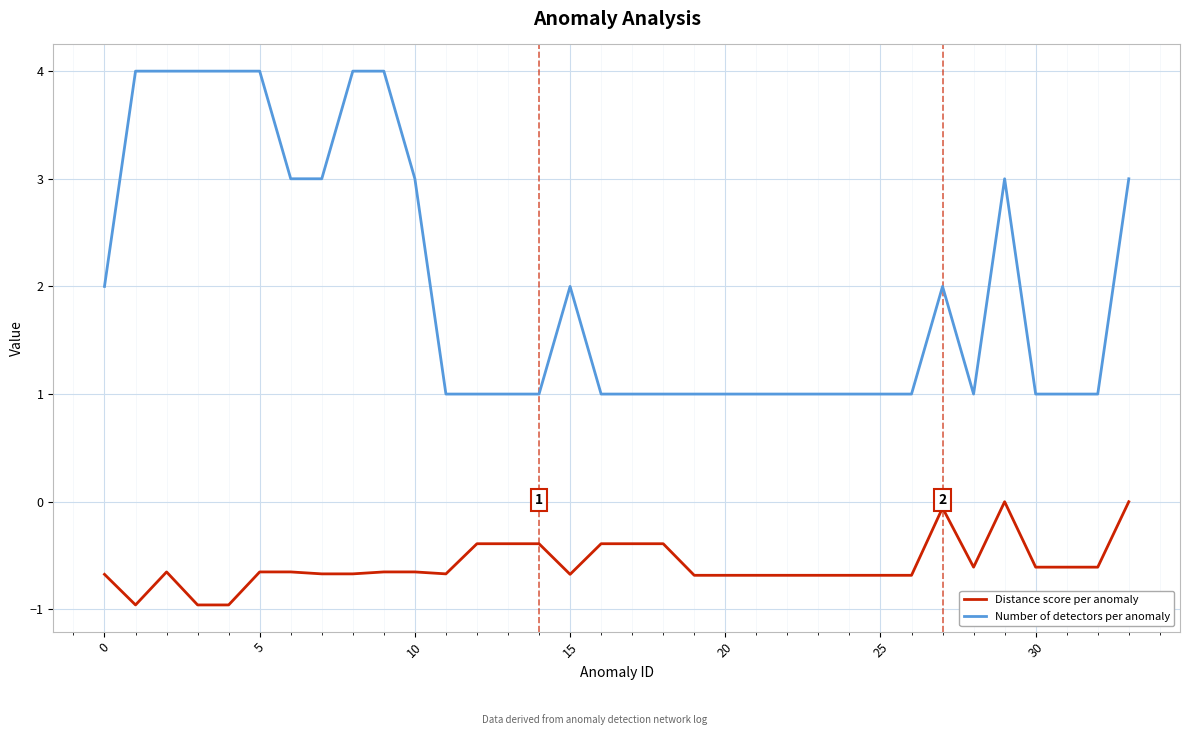

True or false: Distance score per anomaly and Number of detectors per anomaly intersect in this chart.

False